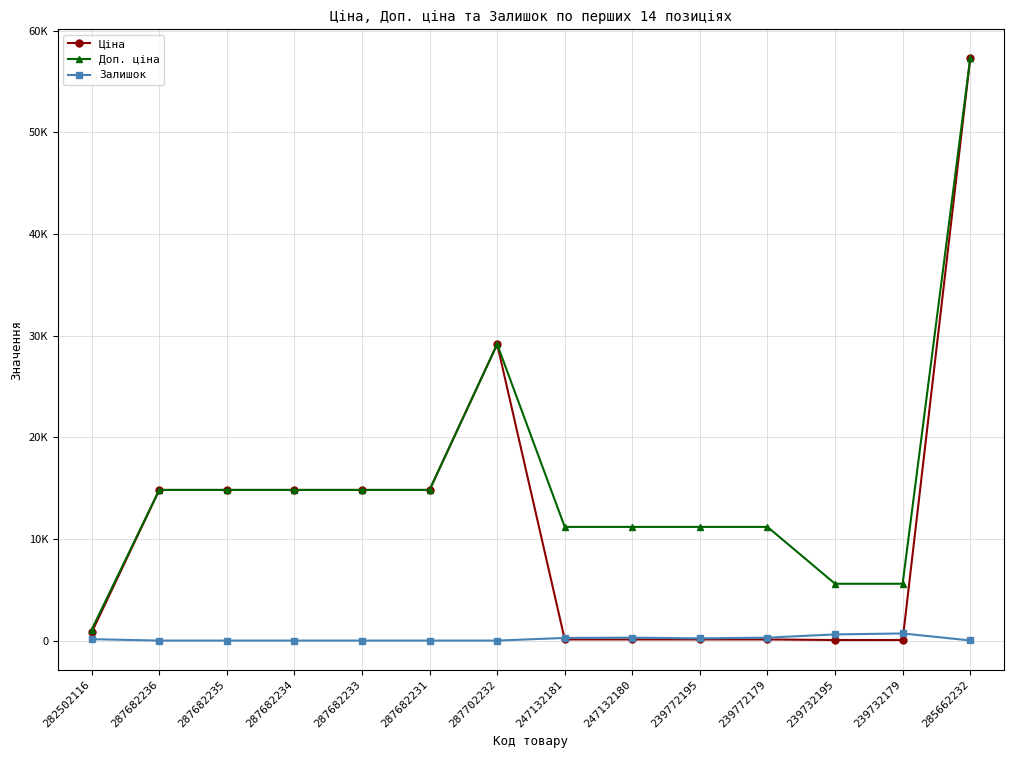

Is this an area chart (filled region under the line)?

No